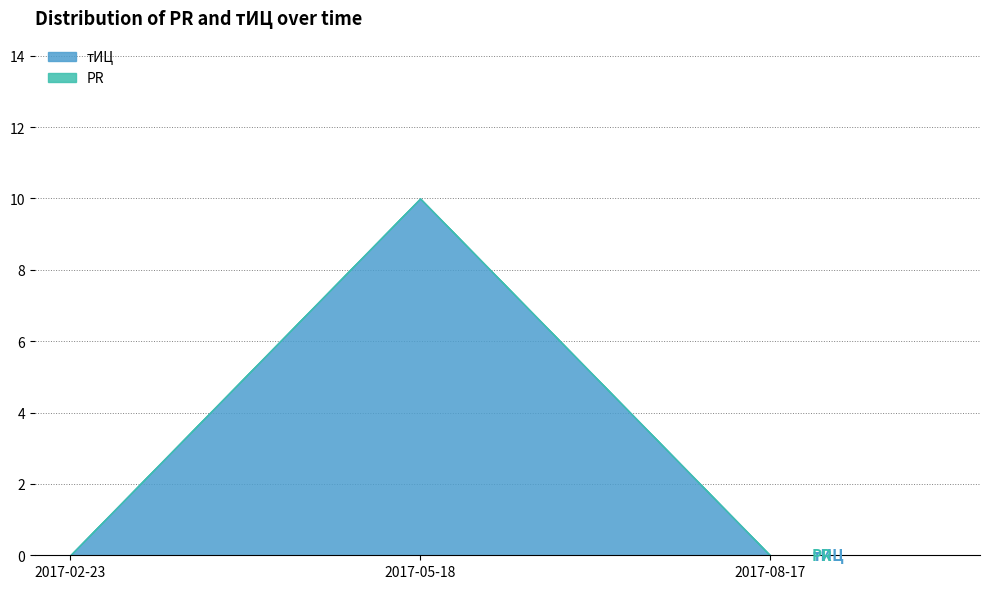

What is the sum of the values at 2017-08-17 and 2017-05-18?

10